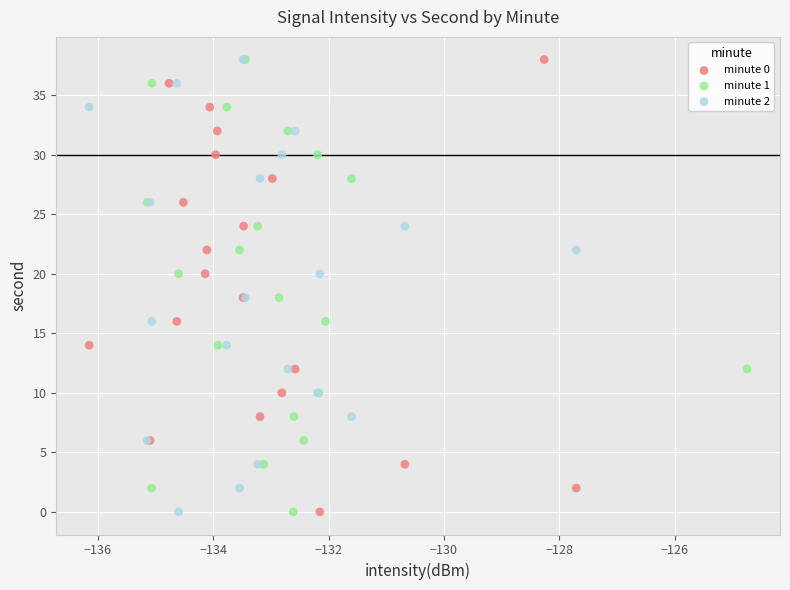

What are all the series names shown in the legend?

minute 0, minute 1, minute 2